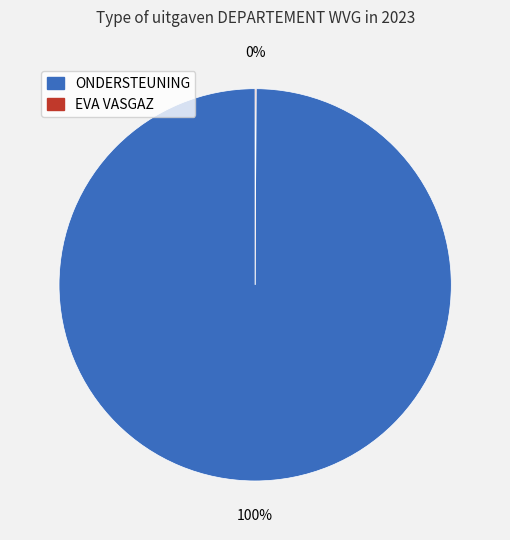

To the nearest percent, what is the average slice percentage?

50%